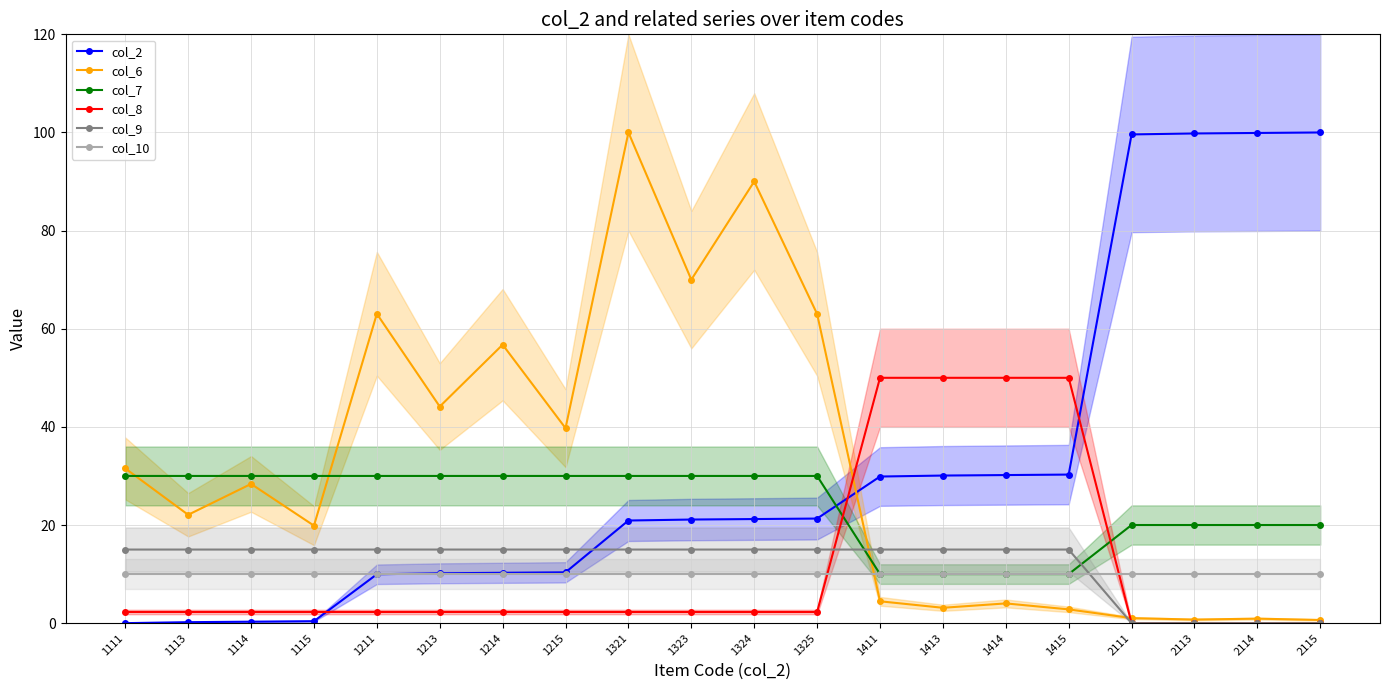

How many values in the col_6 series are below 28?

10